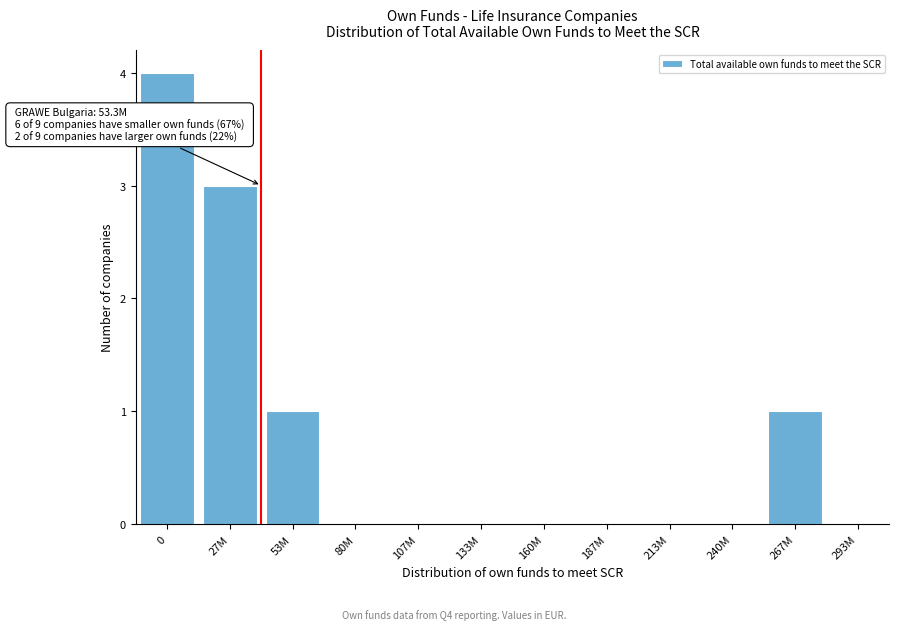

Reading left to right, extract all data points from this chart.

0=4	27M=3	53M=1	80M=0	107M=0	133M=0	160M=0	187M=0	213M=0	240M=0	267M=1	293M=0